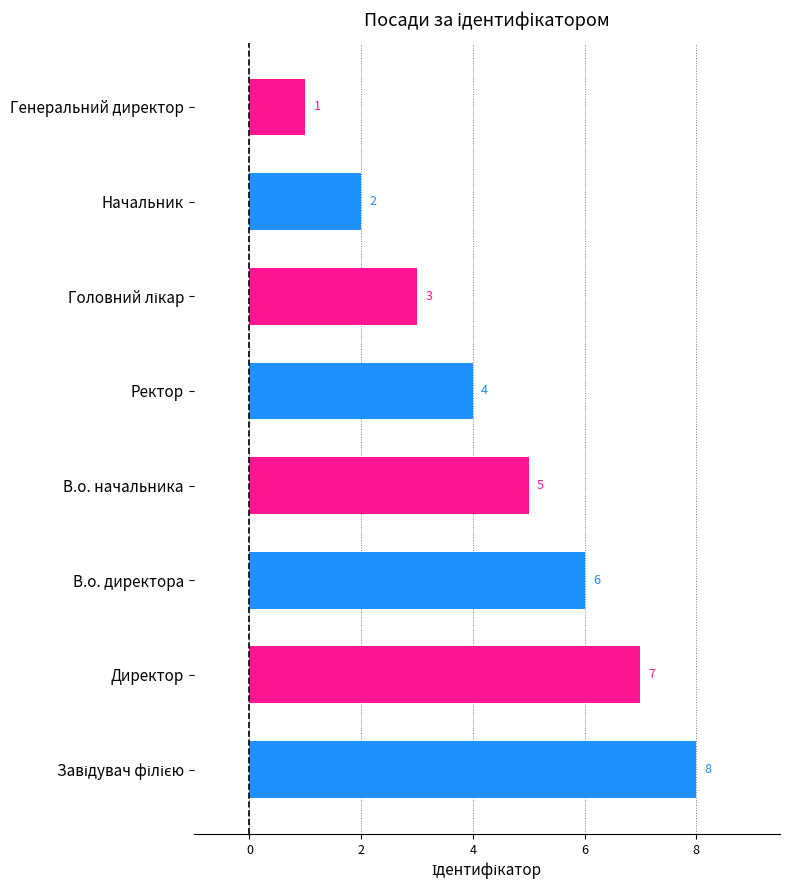

What is the sum of the values at В.о. директора and Начальник?

8